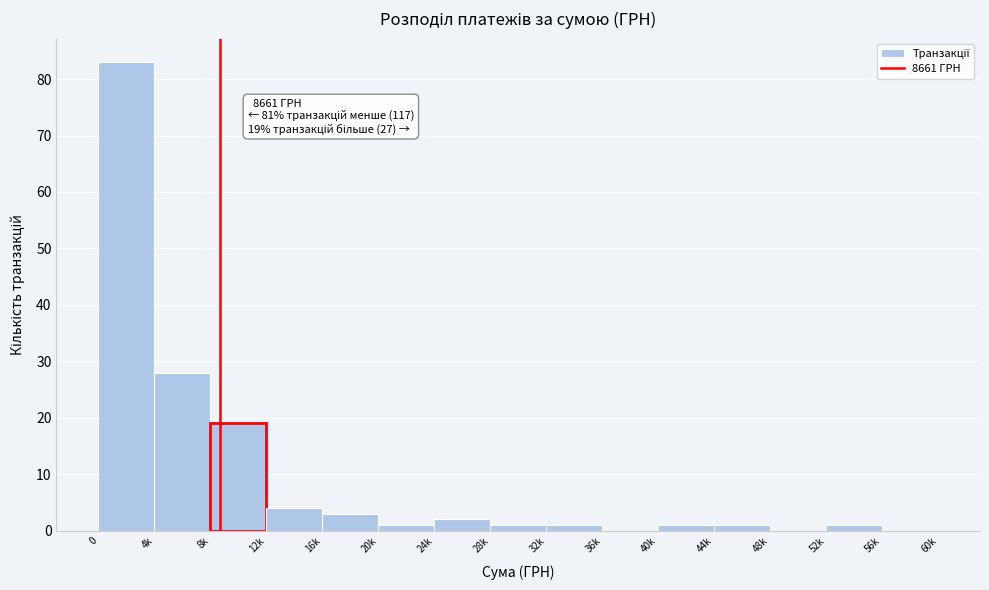

Reading left to right, what are all the values shown in this chart?

0=83	4k=28	8k=19	12k=4	16k=3	20k=1	24k=2	28k=1	32k=1	36k=0	40k=1	44k=1	48k=0	52k=1	56k=0